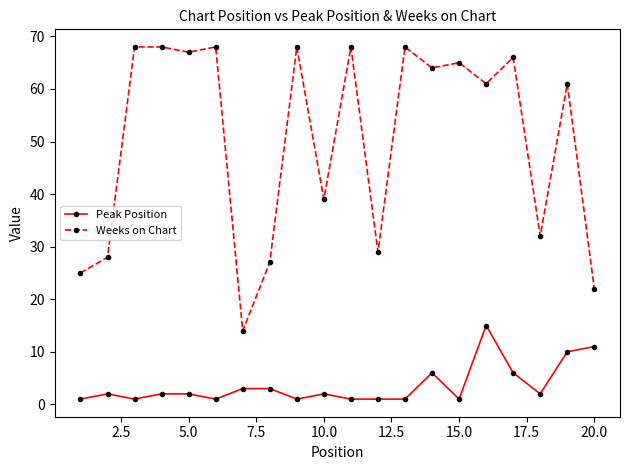

Which series has the largest total across all categories?

Weeks on Chart